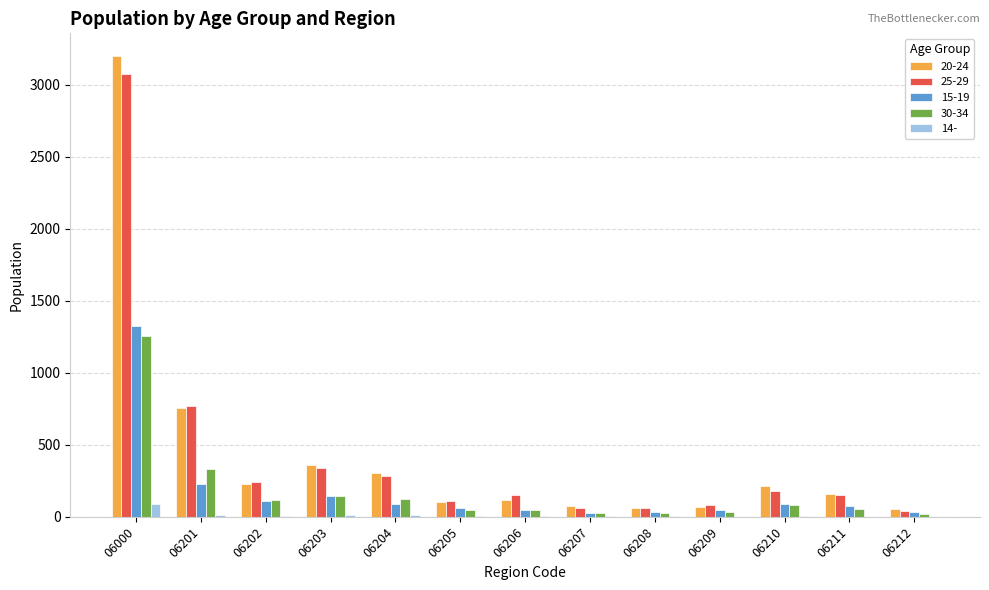

What is the maximum value shown in the chart?

3199